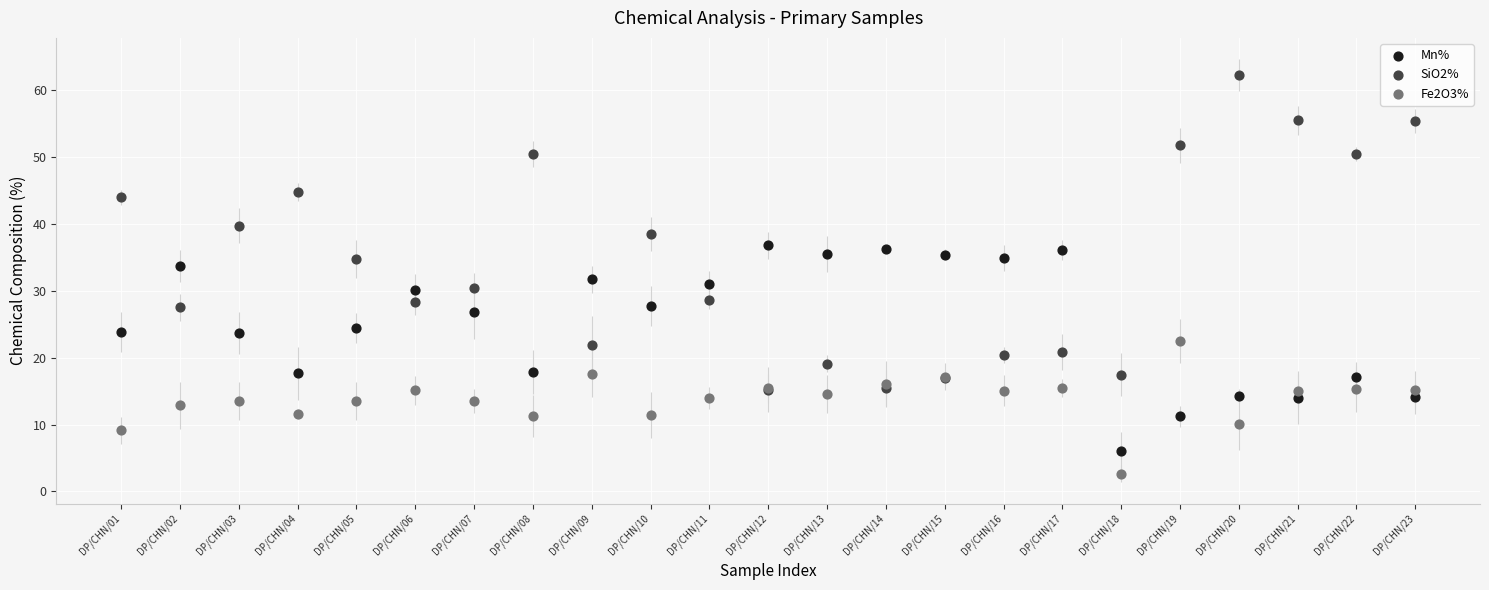

Which series has the widest spread of Y values?

SiO2%